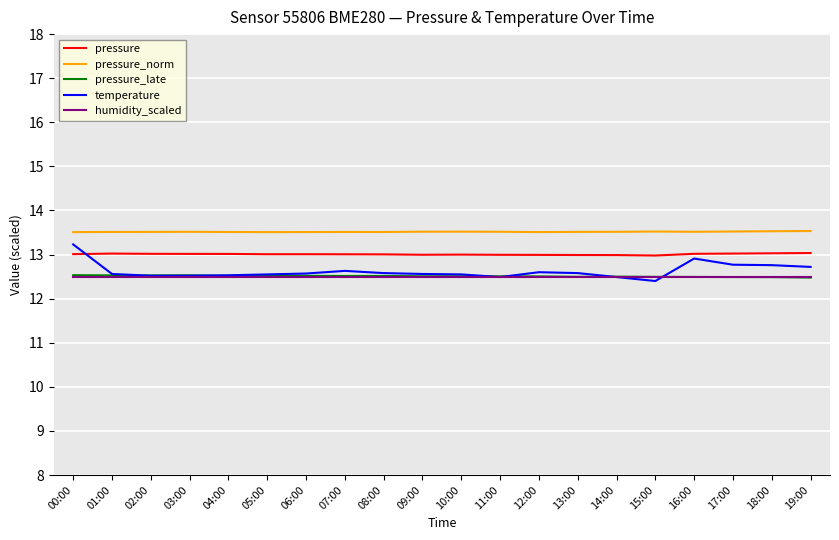

What is the minimum value for pressure?

13.0